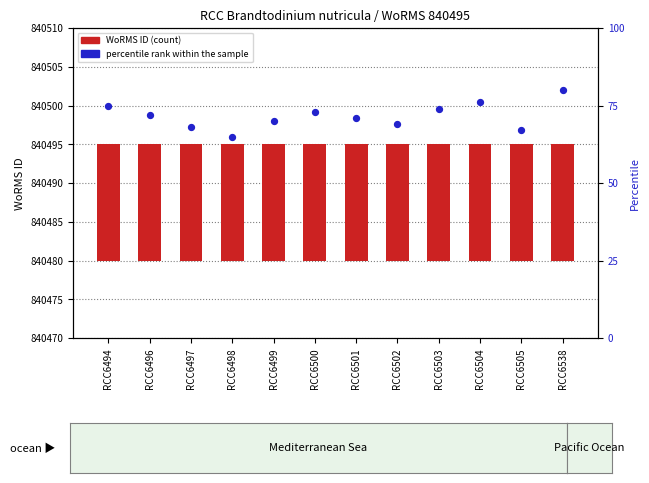

Is the value of WoRMS ID at RCC6501 greater than the value of percentile rank within the sample at RCC6538?

No